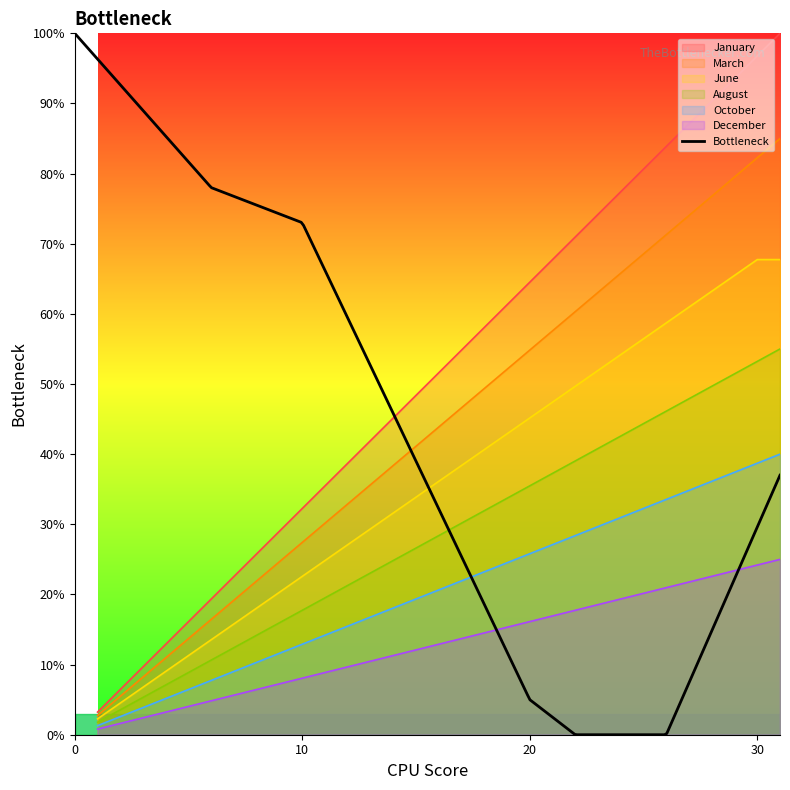

True or false: August has a value of 12.9 at 22.

False